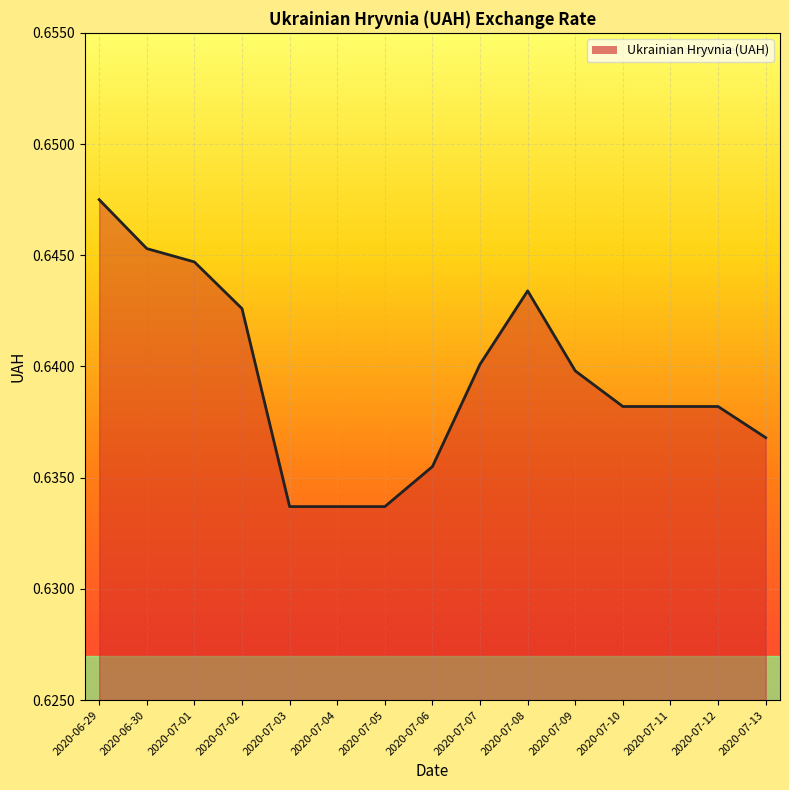

The chart shows a value of 0.3 at 2020-07-10. True or false?

False